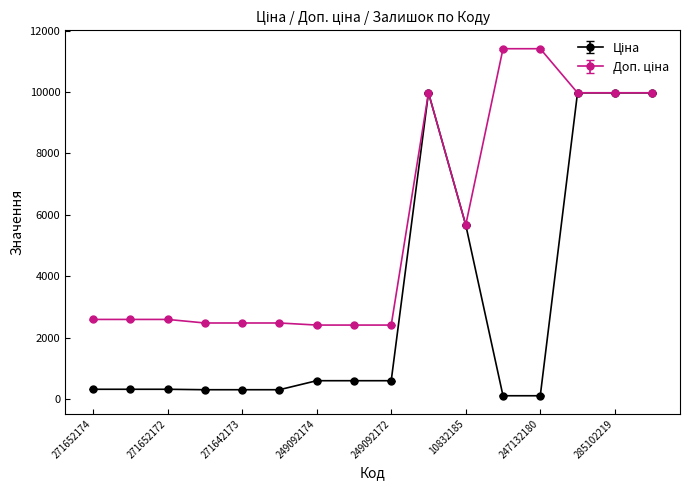

What is the greatest value displayed?

11410.0